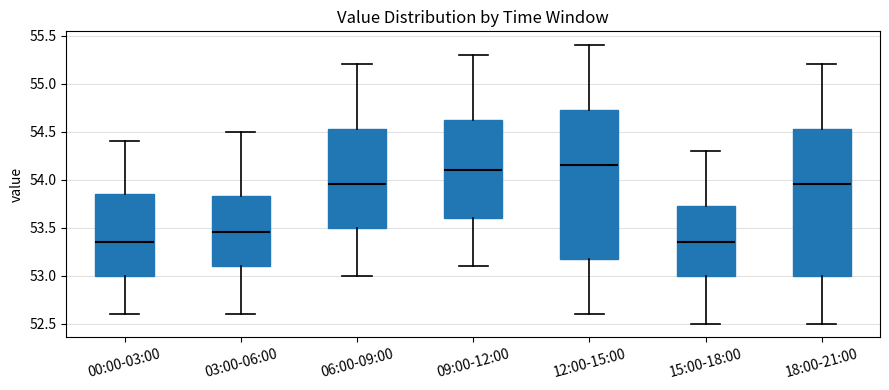

Where is the lower edge of the box for 06:00-09:00 on the y-axis? The values are not printed on the chart, so give them approximately, as read against the axis.

53.50